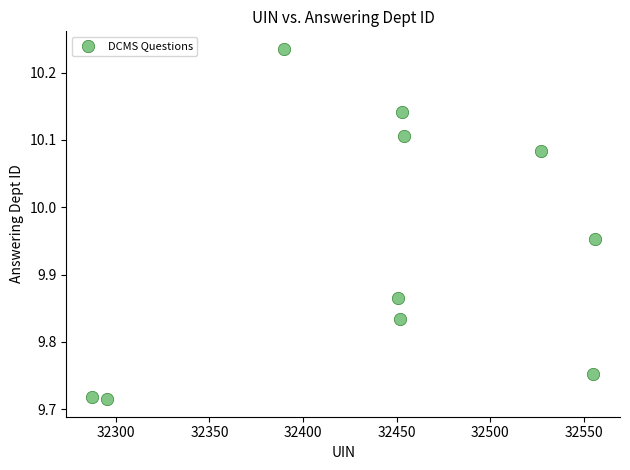

What is the range of X values (max minus min)?

269.0